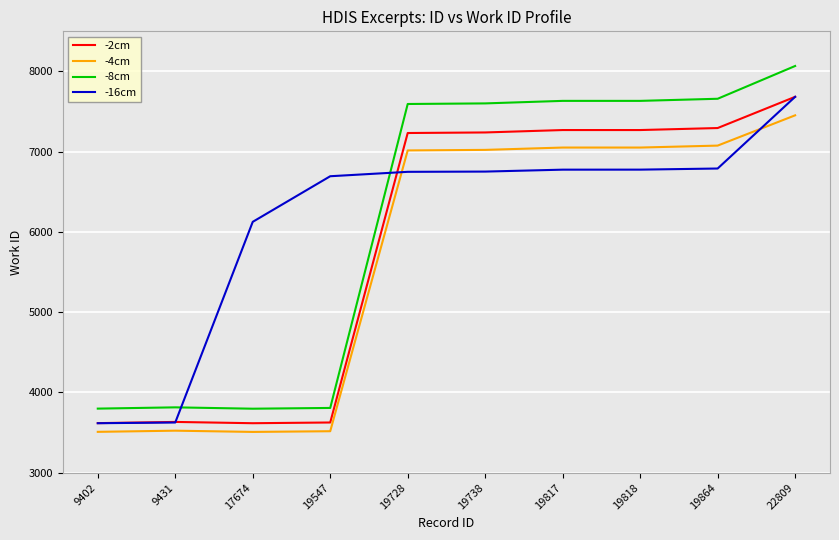

What is the smallest value displayed?

3508.5